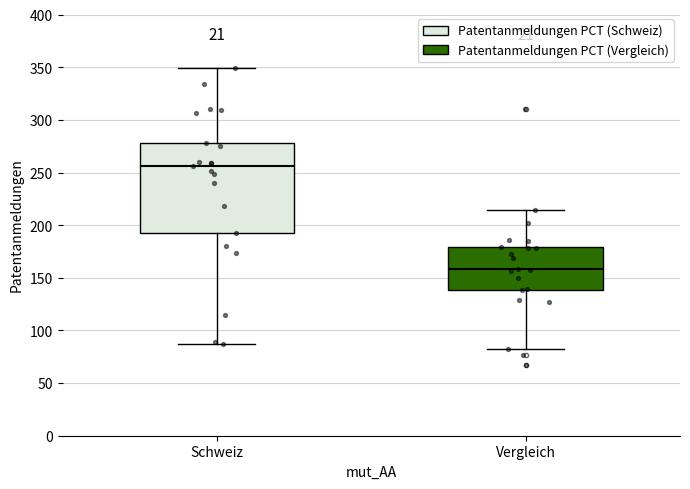

Where does the median line of the box for Vergleich sit on the y-axis? The values are not printed on the chart, so give them approximately, as read against the axis.

160